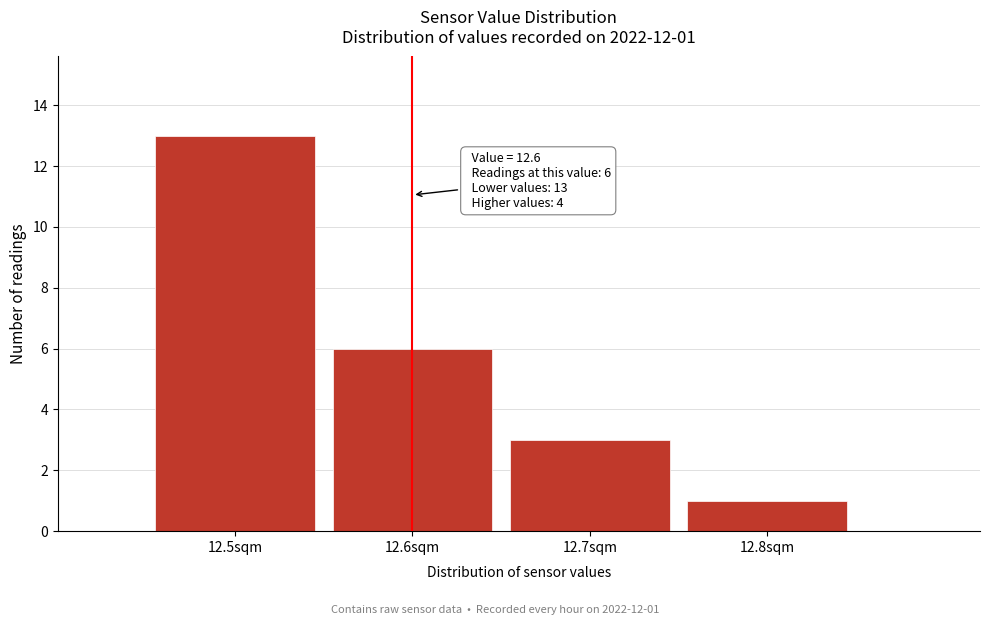

Which range on the x-axis has the tallest bar?

12.45 to 12.55